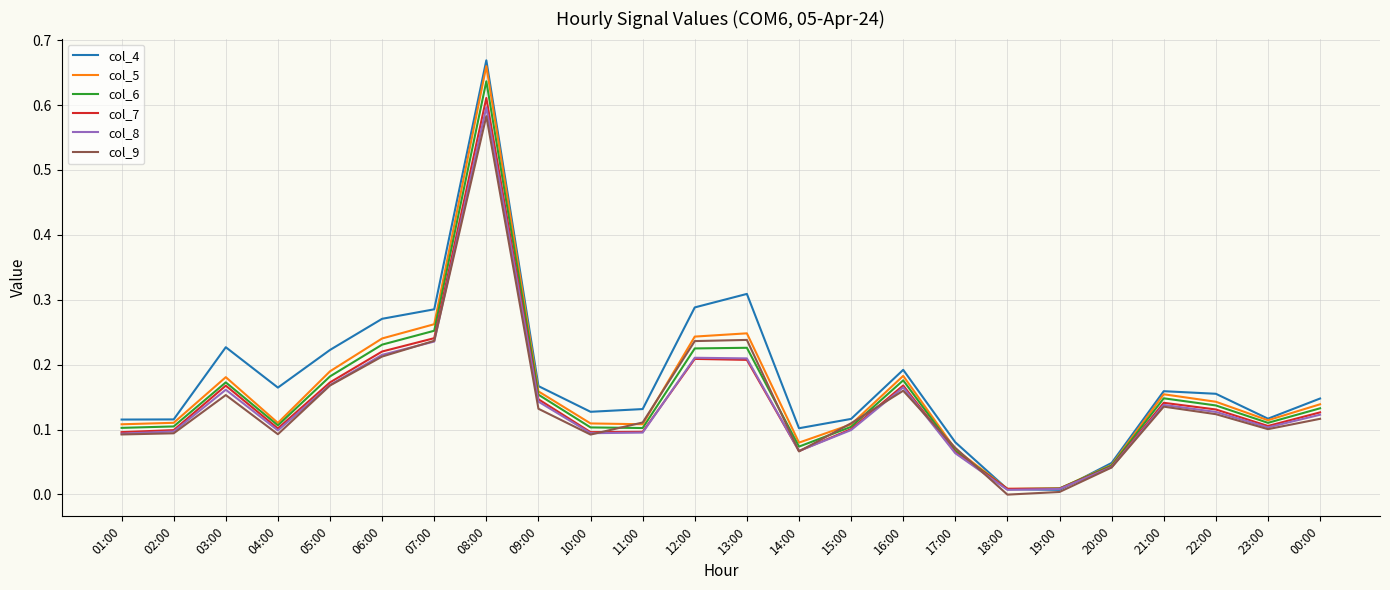

Is it true that col_7 equals 0.1 at 10:00?

True